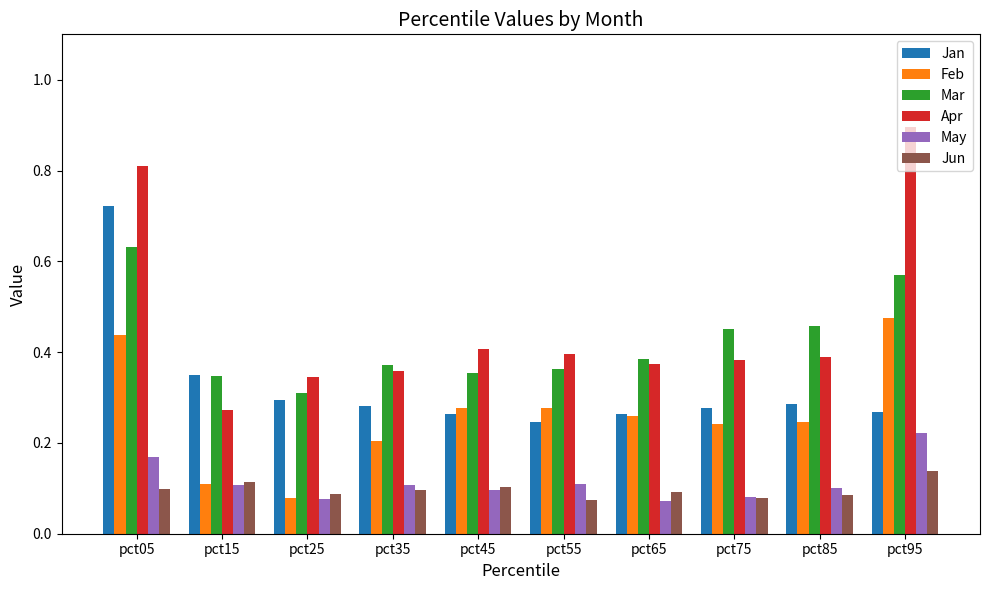

Is it true that Apr equals 0.4 at pct65?

True